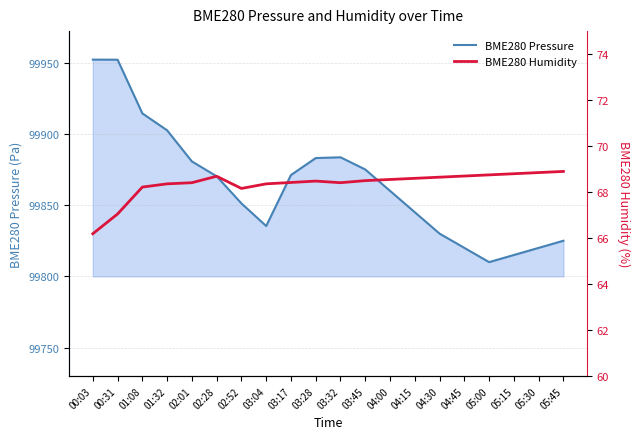

Where is the first local minimum for BME280 Humidity?

02:52